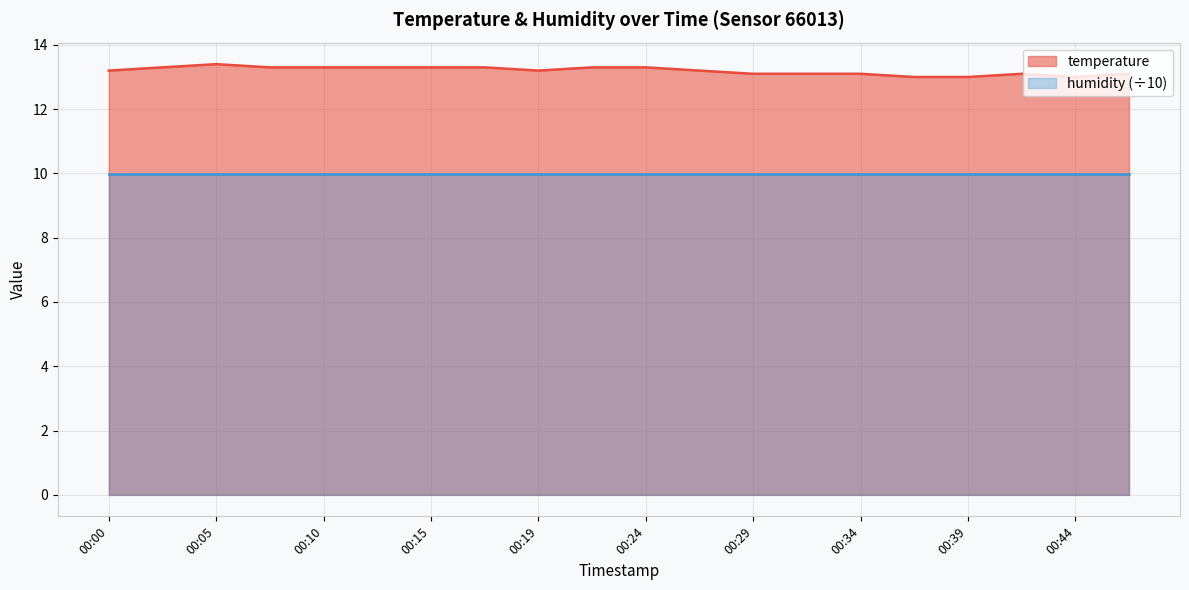

What is the difference between the values at 00:10 and 00:36?

0.3